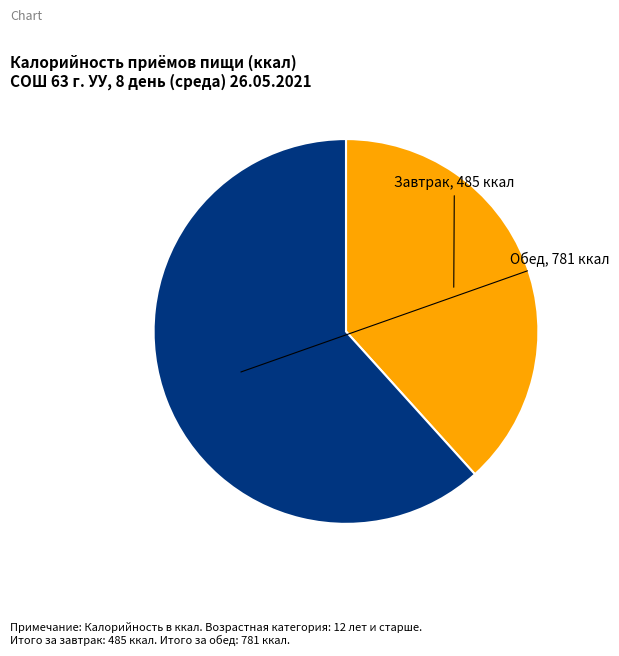

Is there any slice that represents more than half of the pie?

Yes